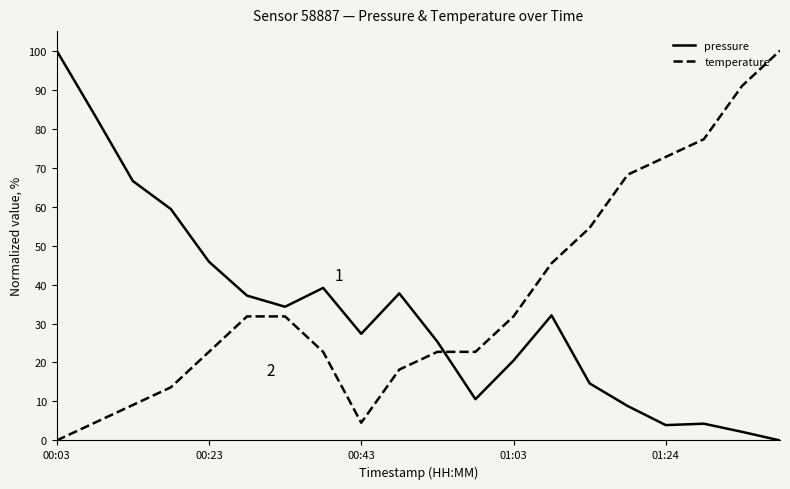

Which series has the largest total across all categories?

temperature